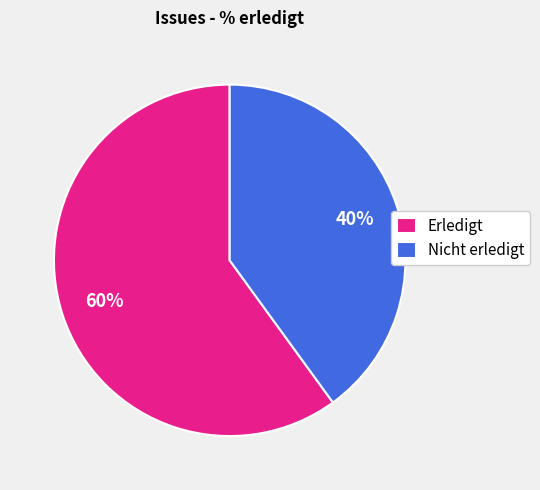

Which category has the smallest portion of the pie?

Nicht erledigt